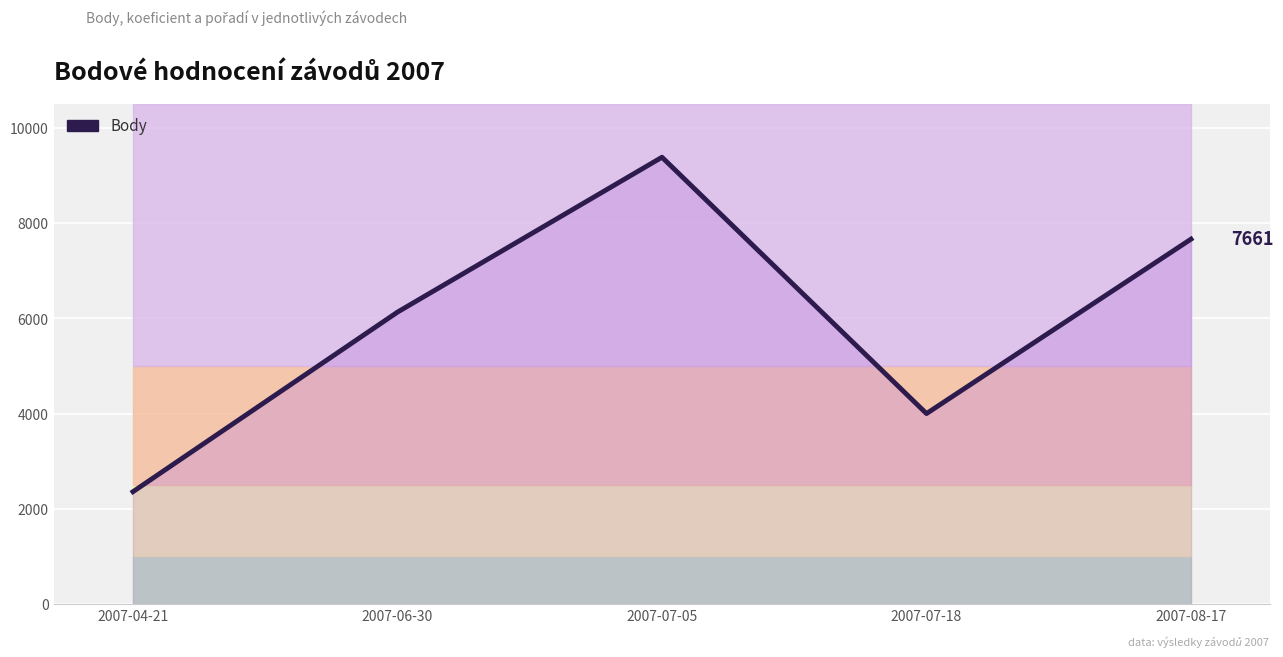

How many series are shown in this chart?

1